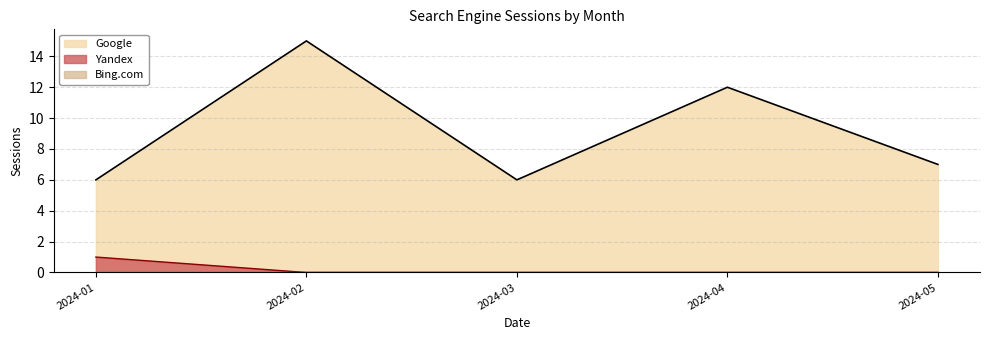

List the series in order of their peak value, highest first.

Google, Yandex, Bing.com